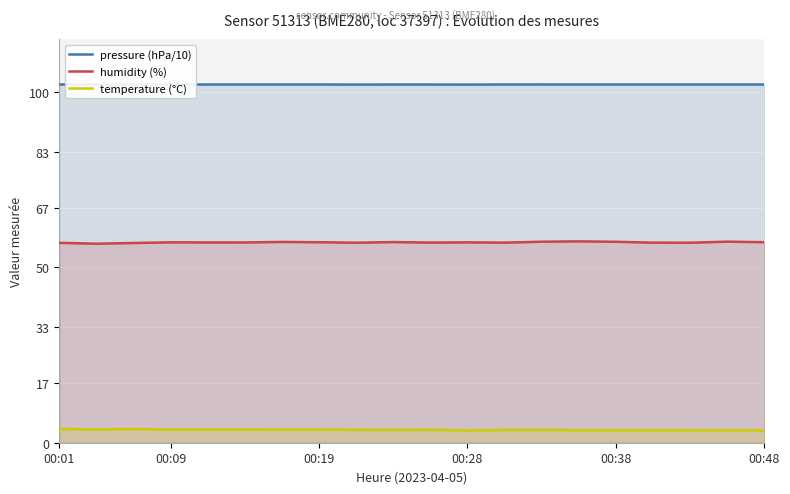

What is the label of the 11th point from the right?

9